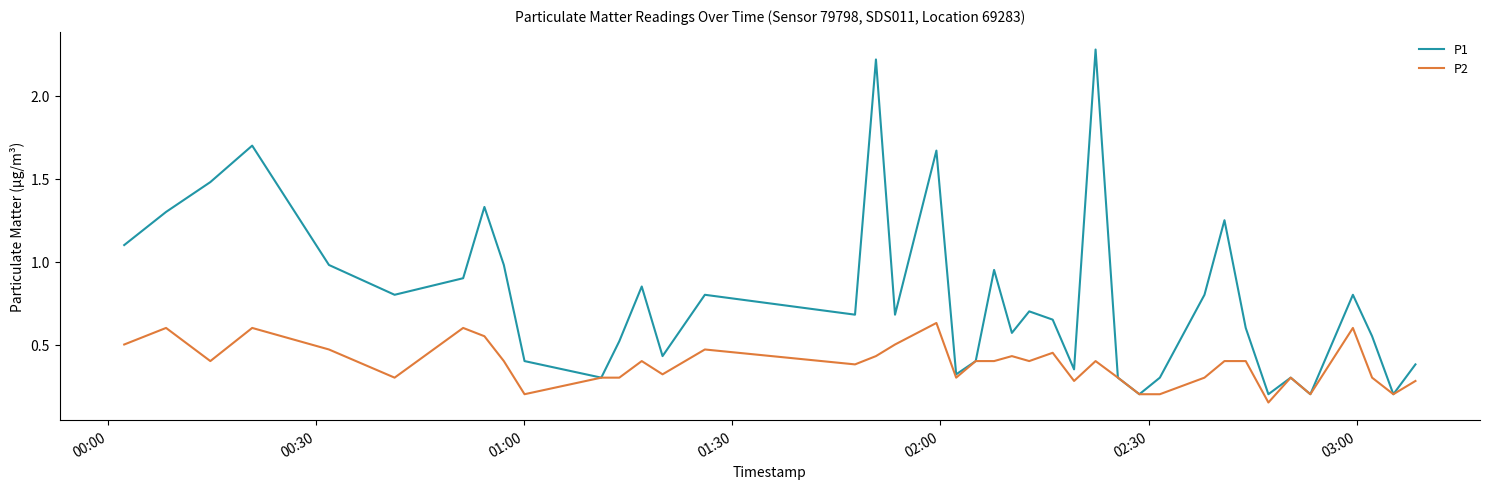

Rank the series by their average value, from lowest to highest.

P2, P1